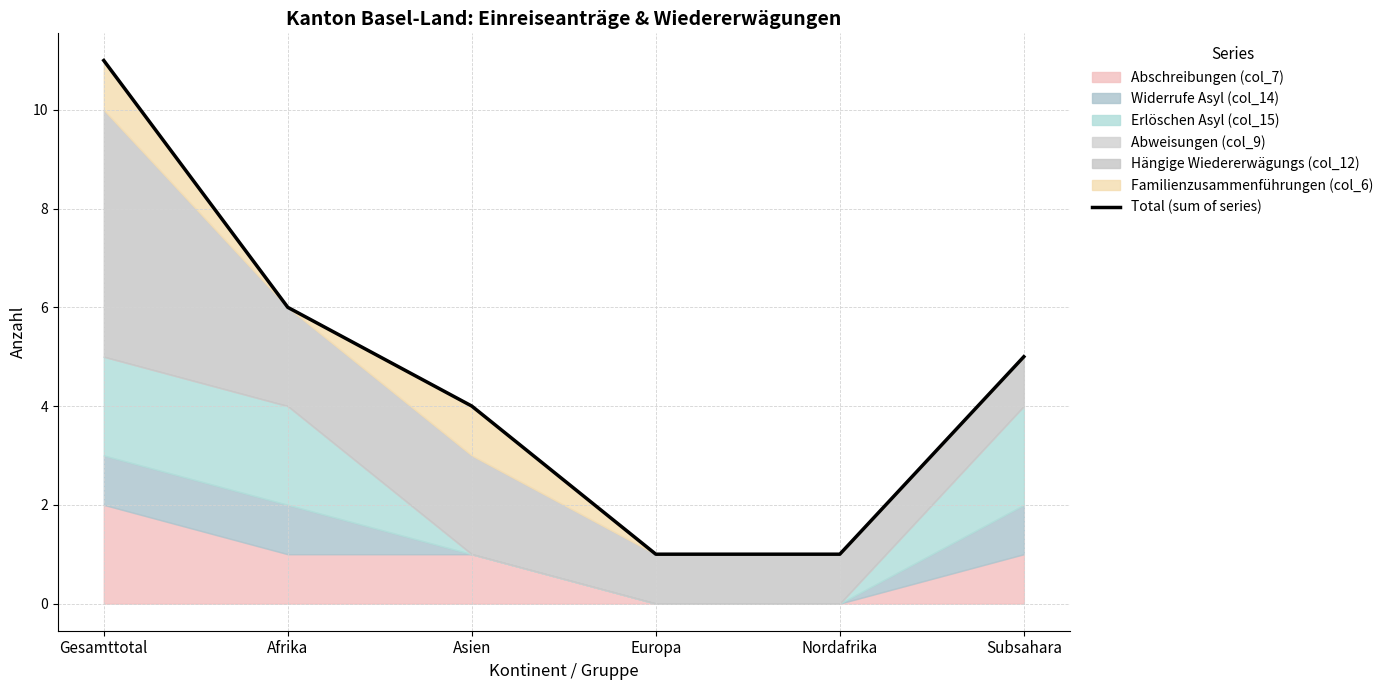

At which category does the chart reach its minimum across all series?

Europa